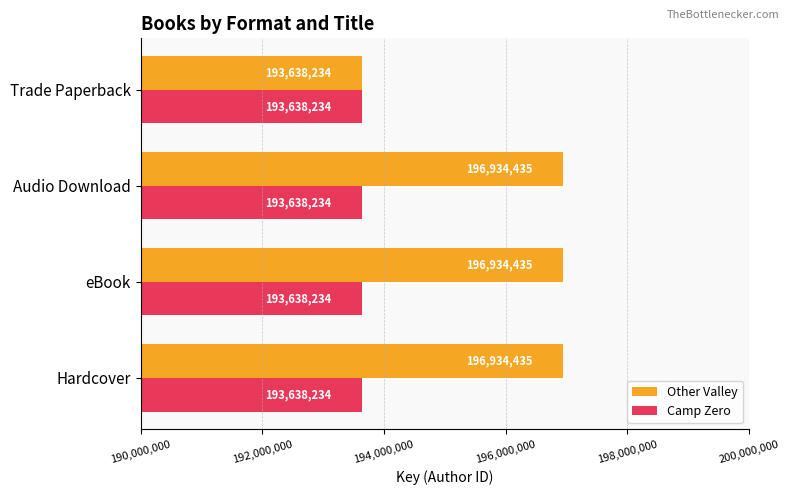

At which label is Other Valley closest to 195286334?

Trade Paperback